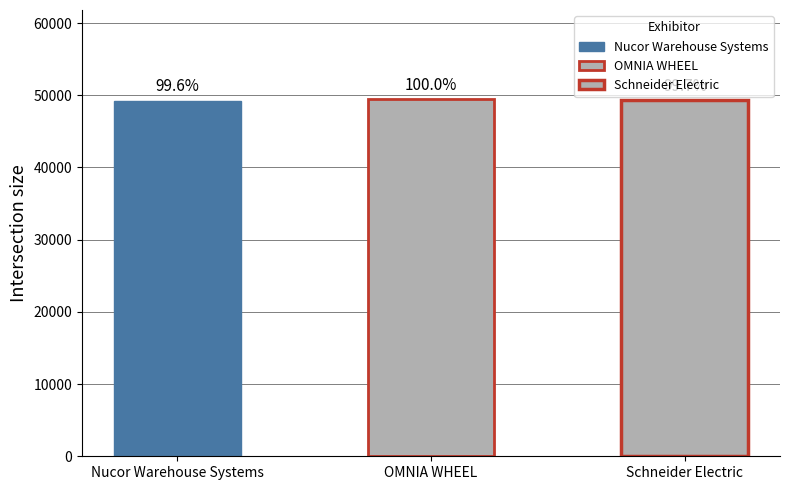

Count the values in the range 49266 to 49452.

3